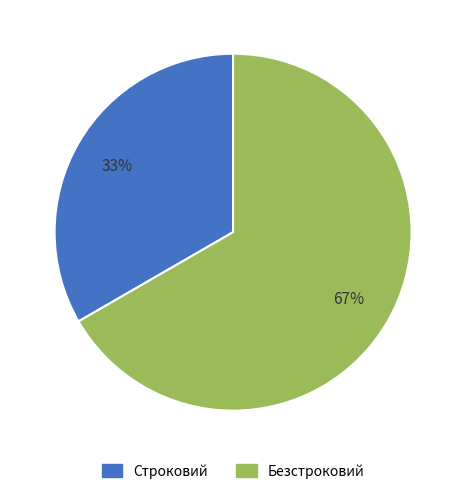

Does Безстроковий represent more than half of the total?

Yes